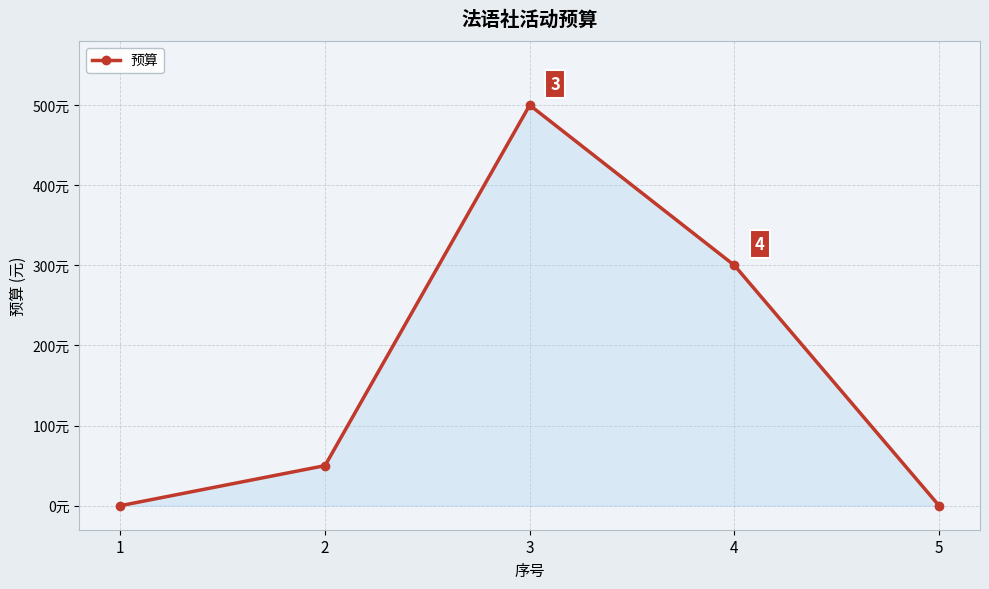

Reading right to left, what are all the values shown in this chart?

0	300	500	50	0